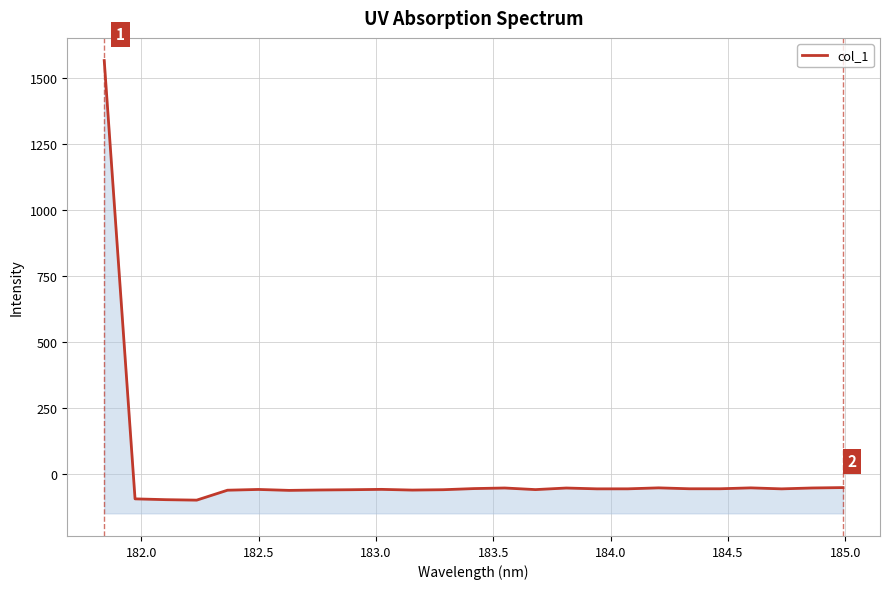

How many lines are shown in the chart?

1